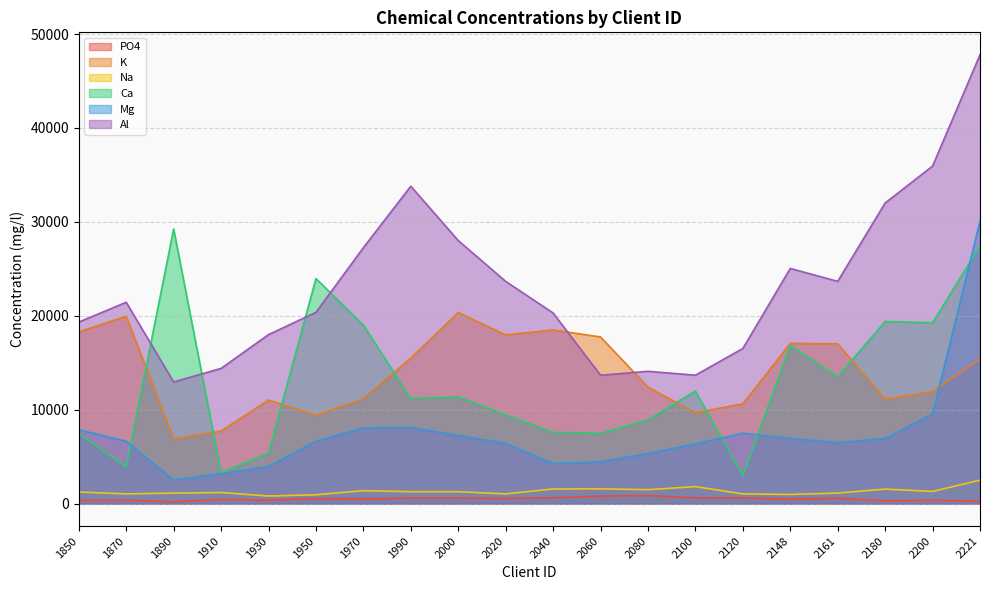

What is the smallest value displayed?

187.4